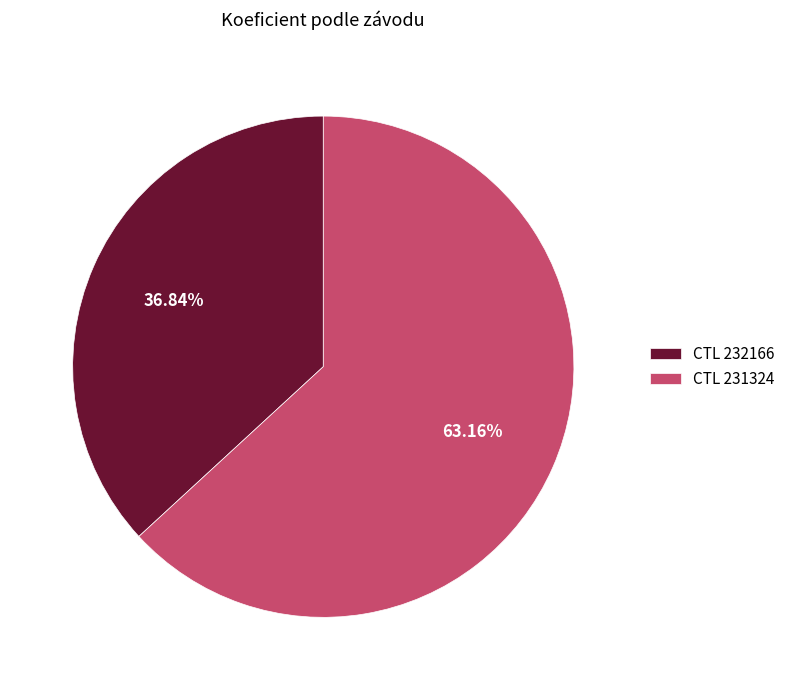

Rank the categories by value from highest to lowest.

CTL 231324, CTL 232166